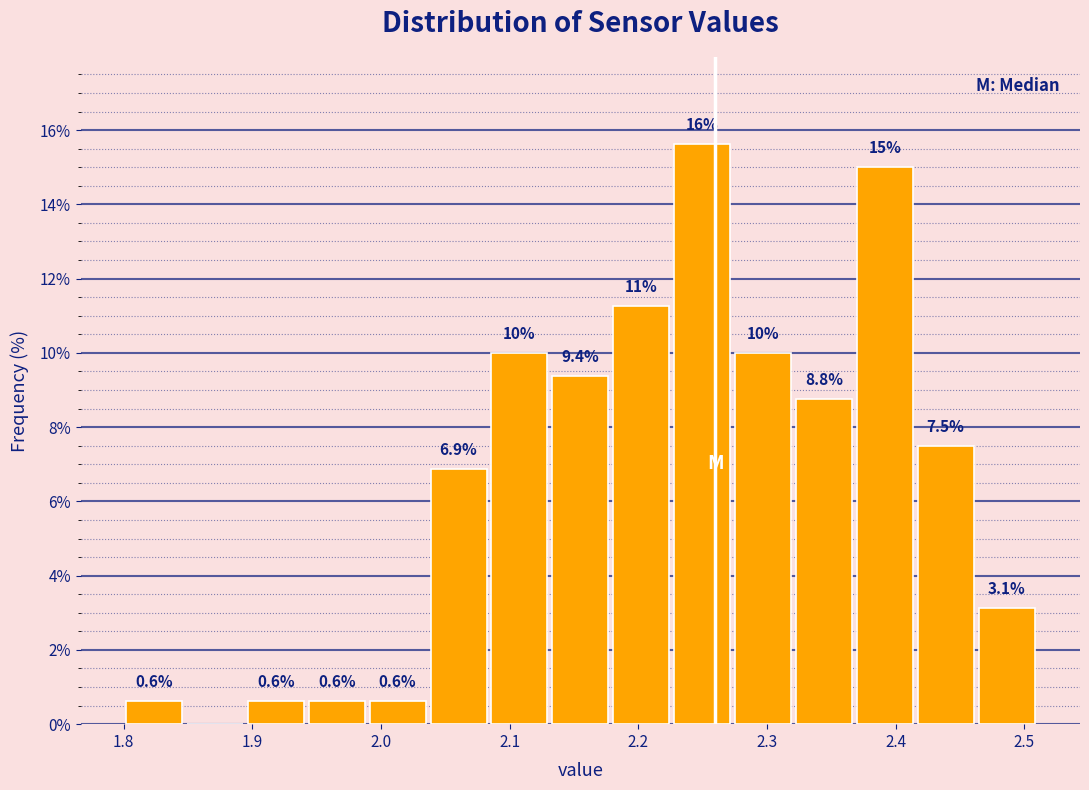

Which range on the x-axis has the tallest bar?

2.23 to 2.27